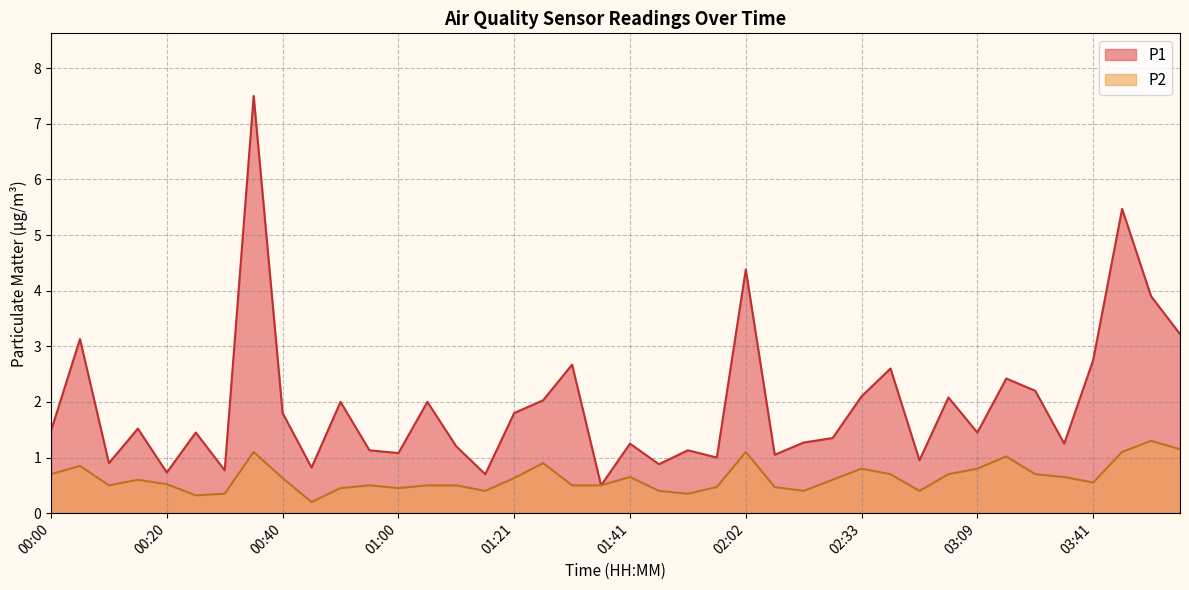

What position from the right is 00:45?

31